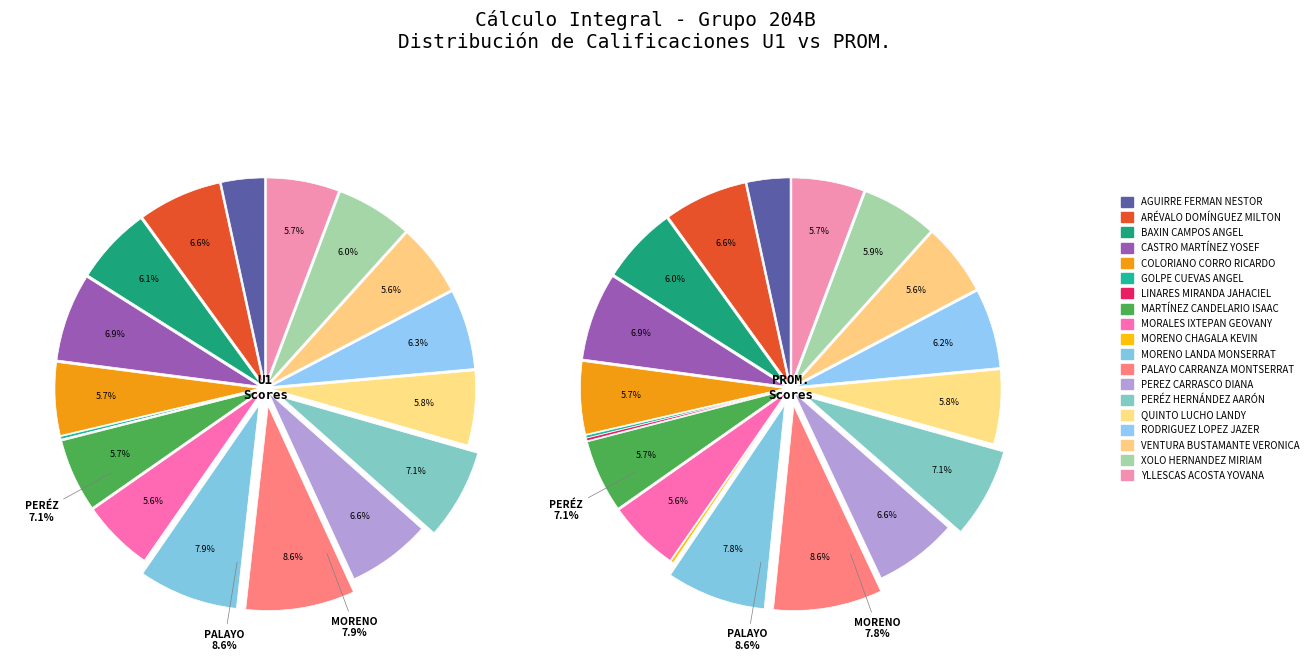

To the nearest percent, what is the difference between the VENTURA BUSTAMANTE VERONICA and CASTRO MARTÍNEZ YOSEF slice percentages?

1%